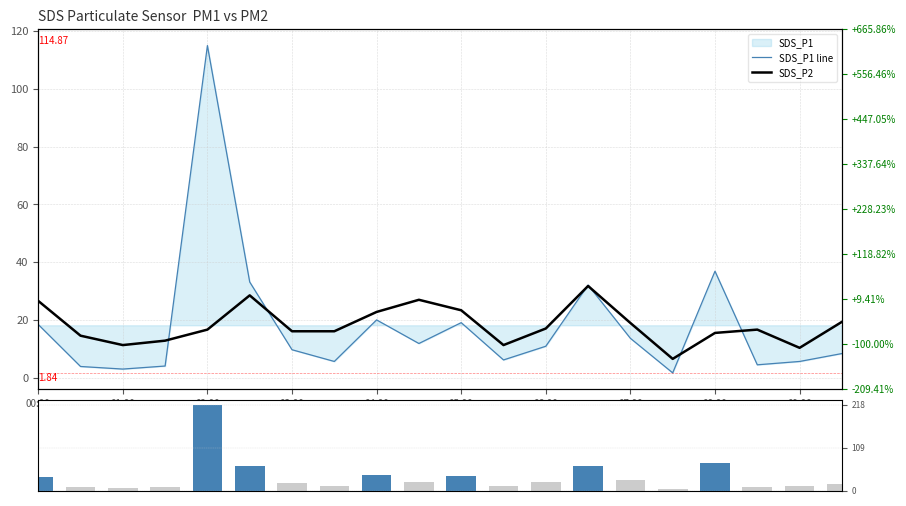

At which label is Volume proxy closest to 111?

08:00